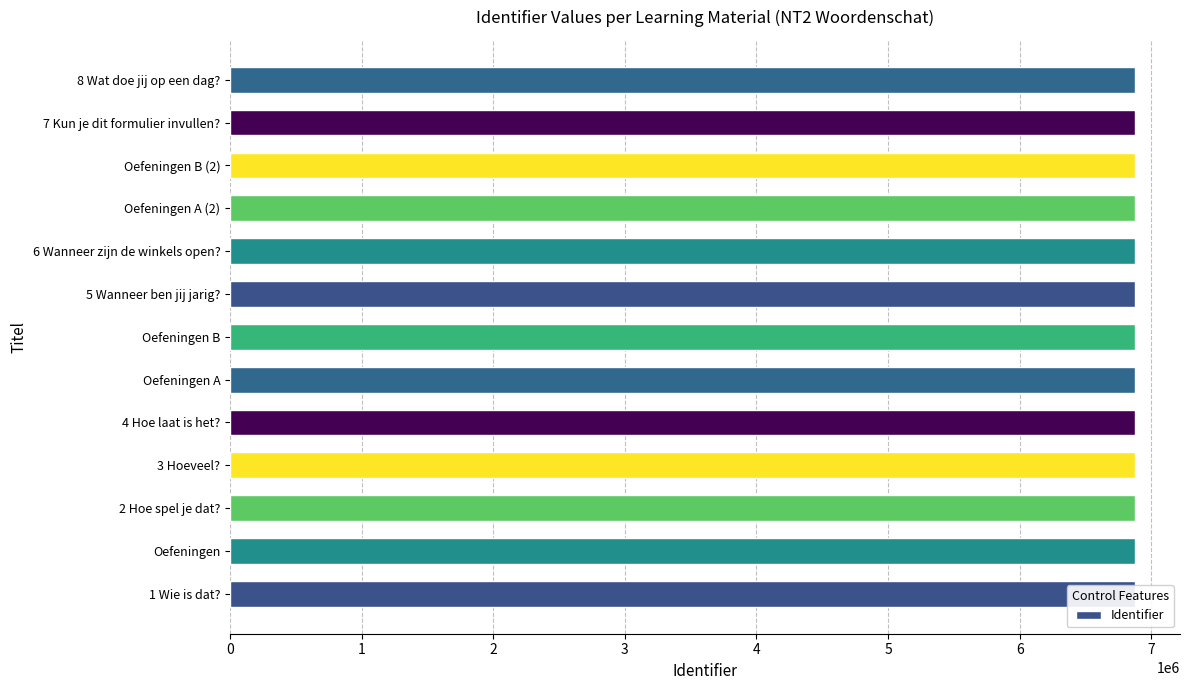

What is the value of the 9th bar from the left?

6874102